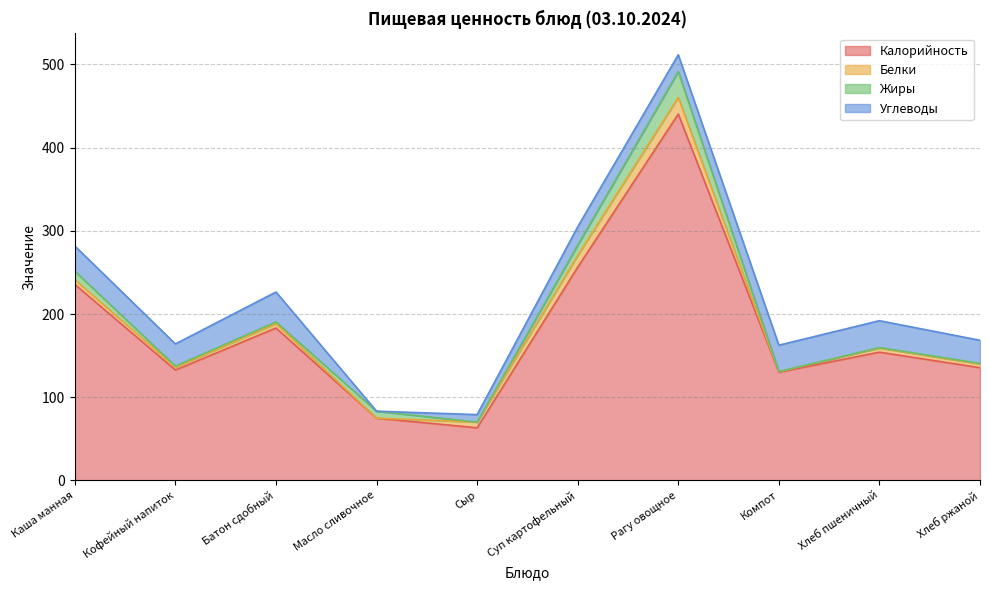

What is the maximum value for Жиры?

31.1